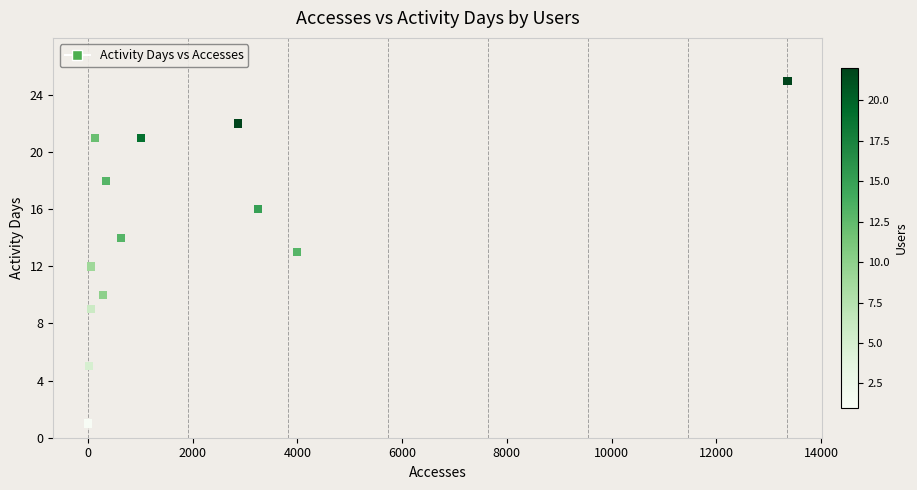

What is the range of Y values (max minus min)?

24